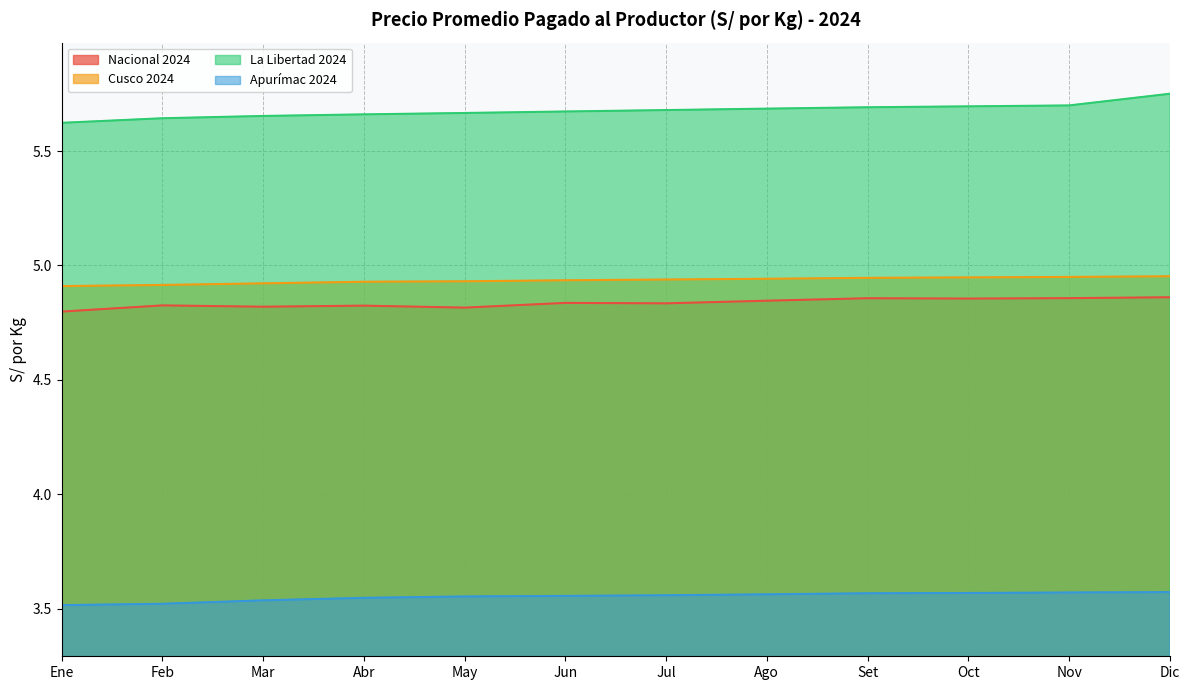

At how many categories does at least one series exceed 5?

12